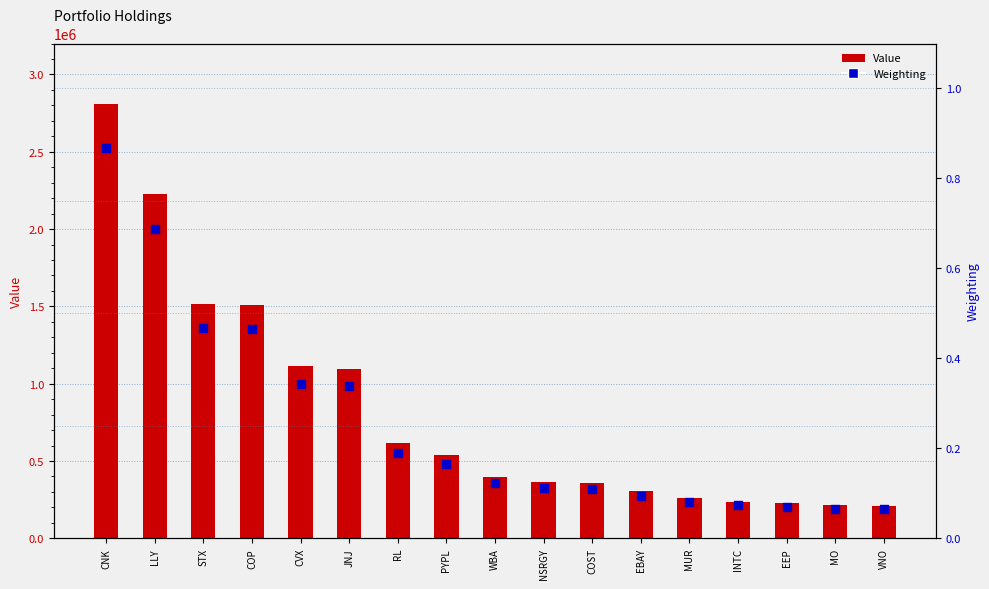

Is the value of Weighting at COP greater than the value of Value at EBAY?

No